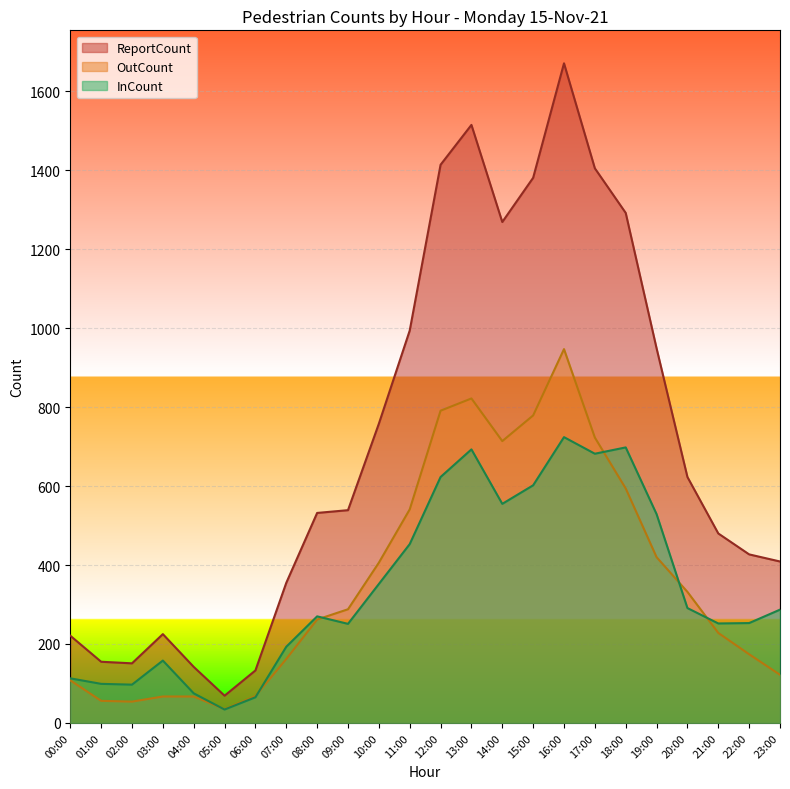

True or false: ReportCount and InCount cross at least once.

False